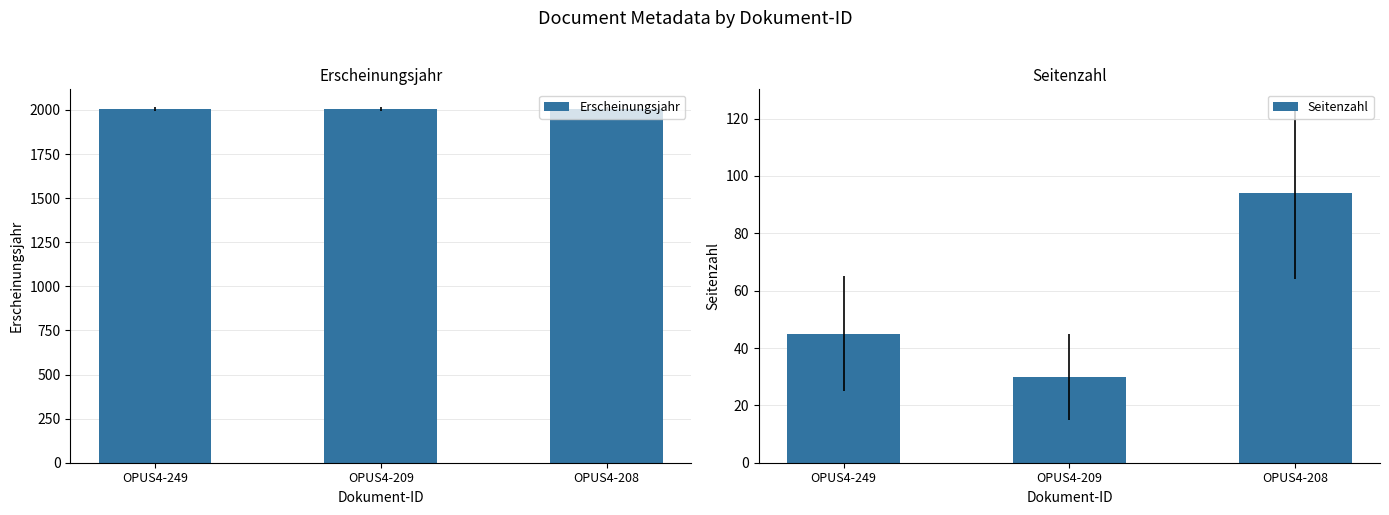

The Erscheinungsjahr series shows 2004 at OPUS4-249. True or false?

True